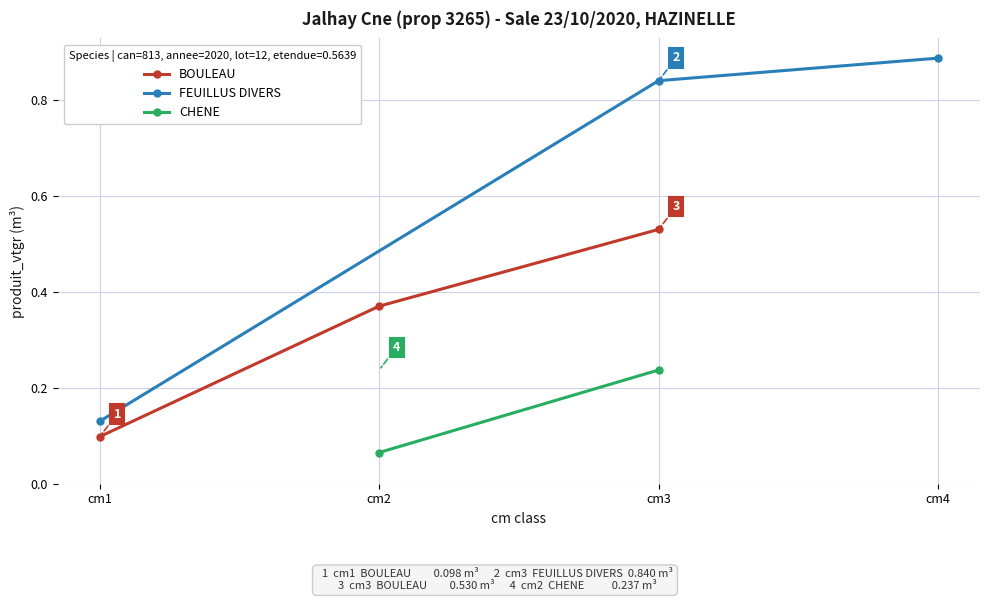

True or false: BOULEAU has a value of 0.3 at cm3.

False